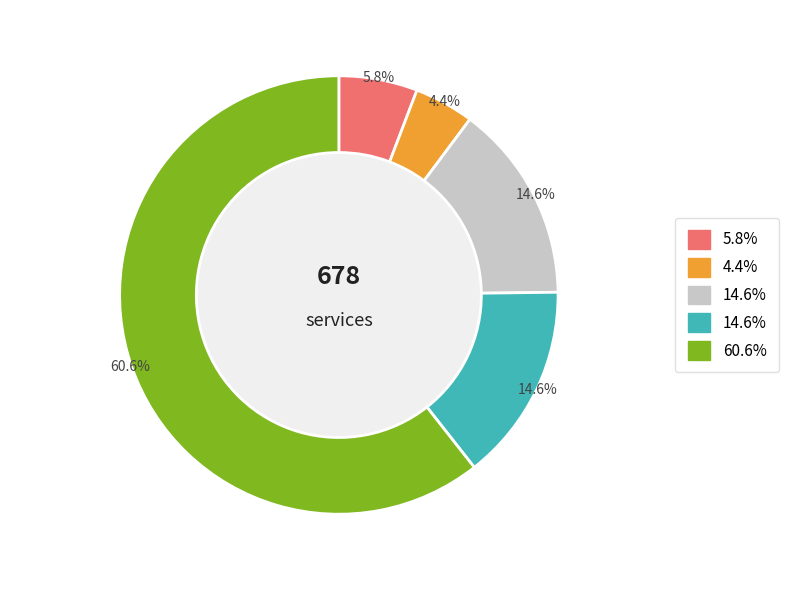

Is there any slice that represents more than half of the pie?

Yes